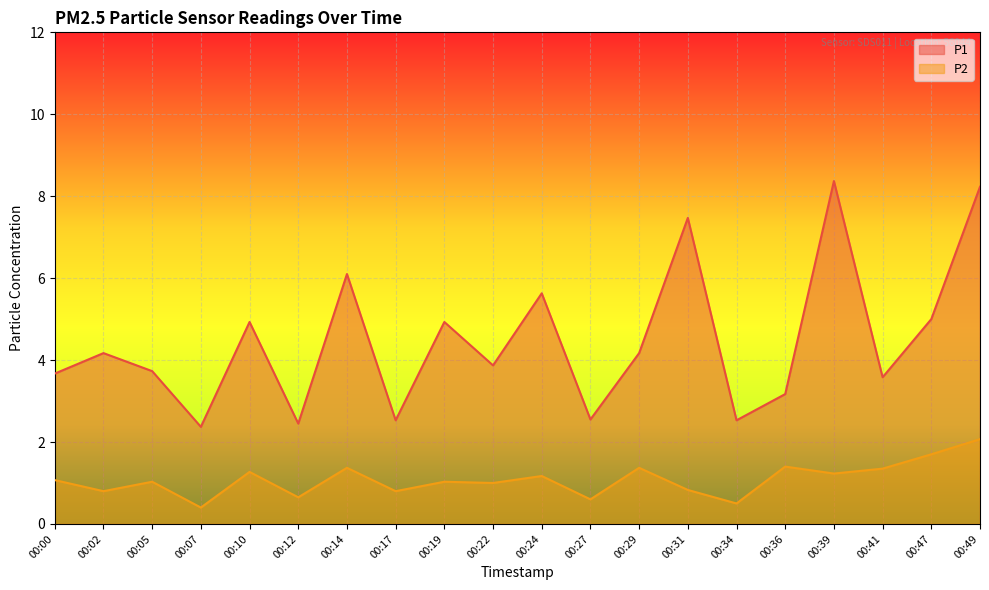

True or false: P2 and P1 intersect in this chart.

False